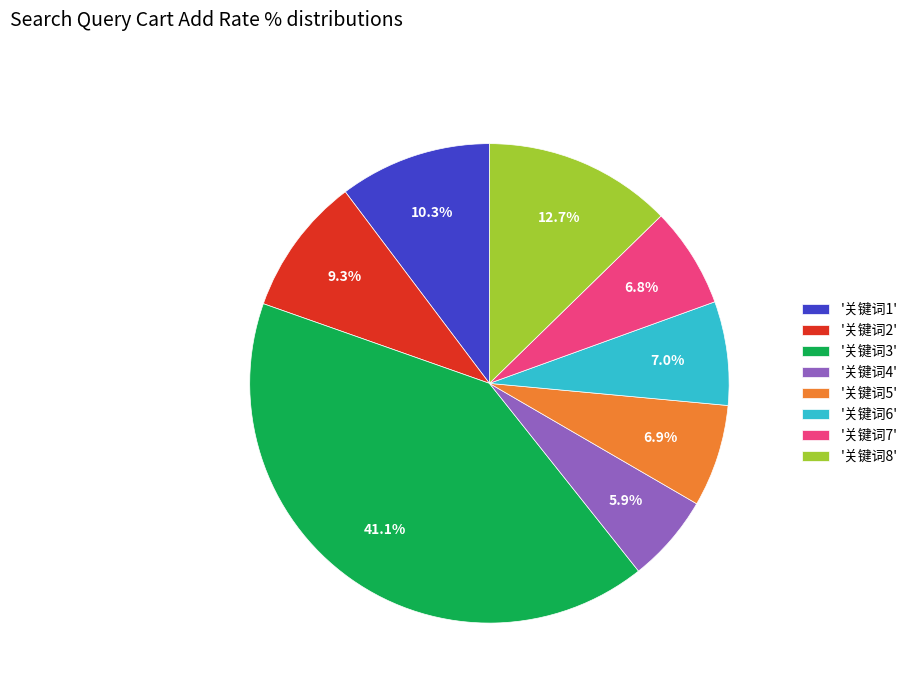

Does '关键词1' account for over 50% of the chart?

No